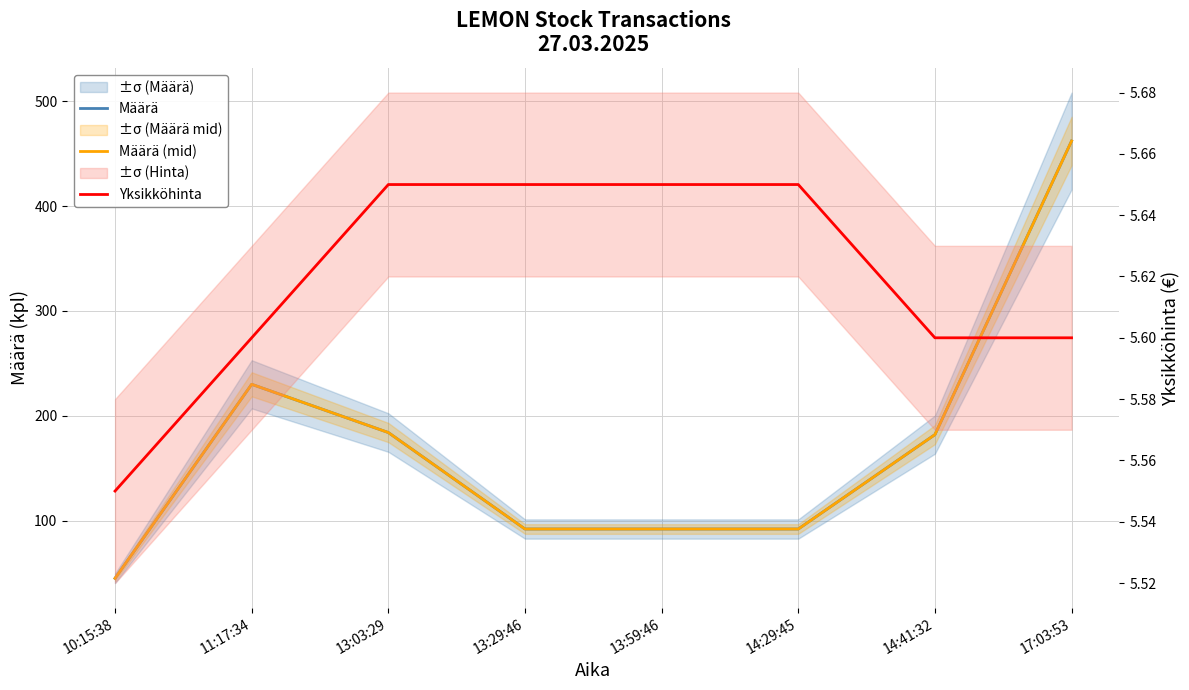

At 13:59:46, list the series in order from largest to smallest.

Määrä, Määrä (mid), Yksikköhinta